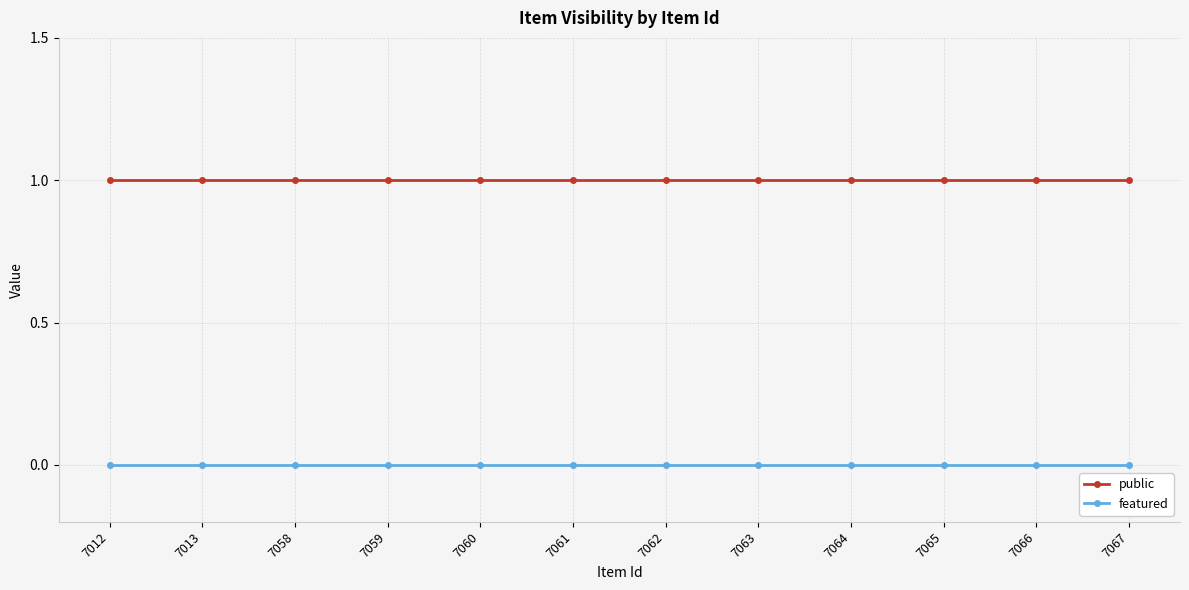

What is the average value of the public series?

1